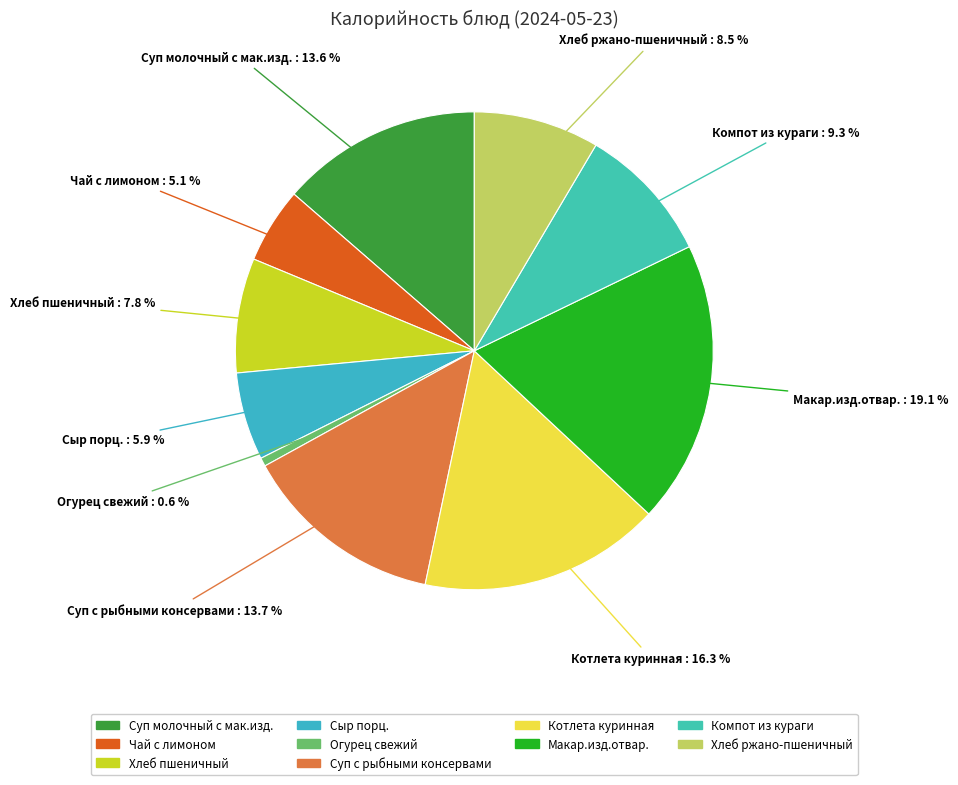

How many slices are in this pie chart?

10